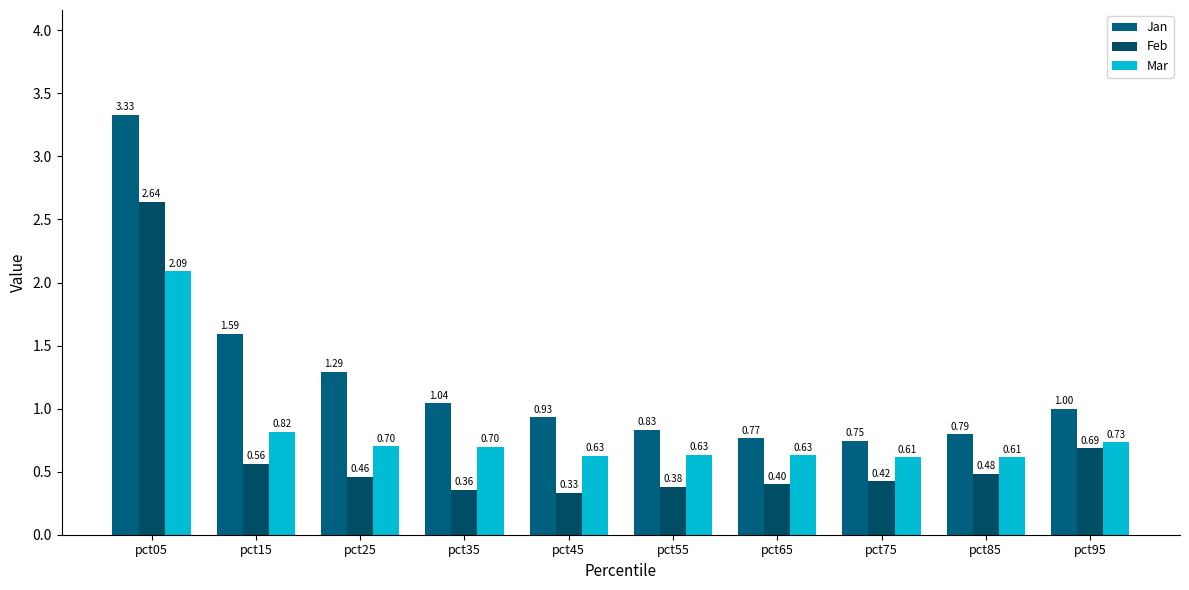

Between pct65 and pct35, which is larger?

pct35